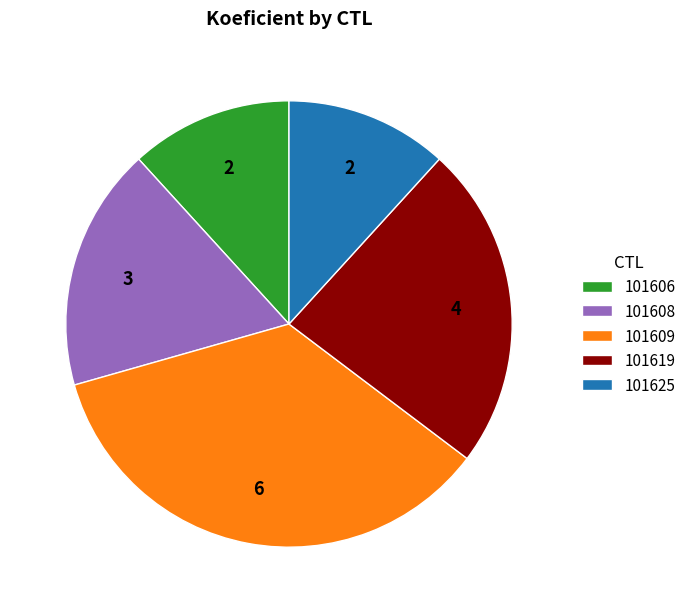

Count the number of slices in the pie.

5